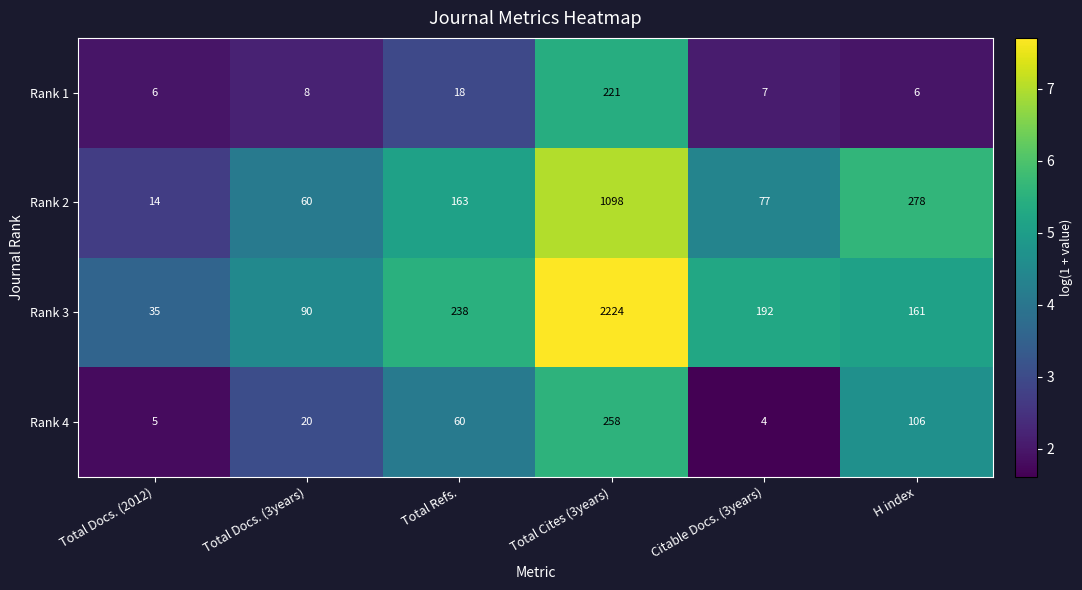

Reading left to right, transcribe all the data shown in this chart.

Rank 1: 6	8	18	221	7	6
Rank 2: 14	60	163	1098	77	278
Rank 3: 35	90	238	2224	192	161
Rank 4: 5	20	60	258	4	106